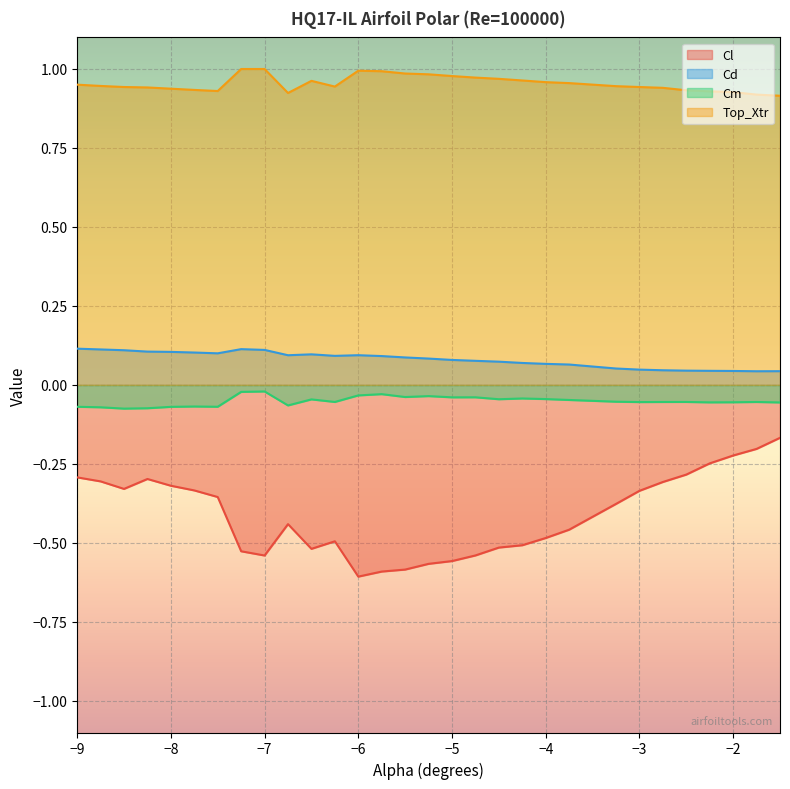

What is the total value across all series at -4.25?

0.5